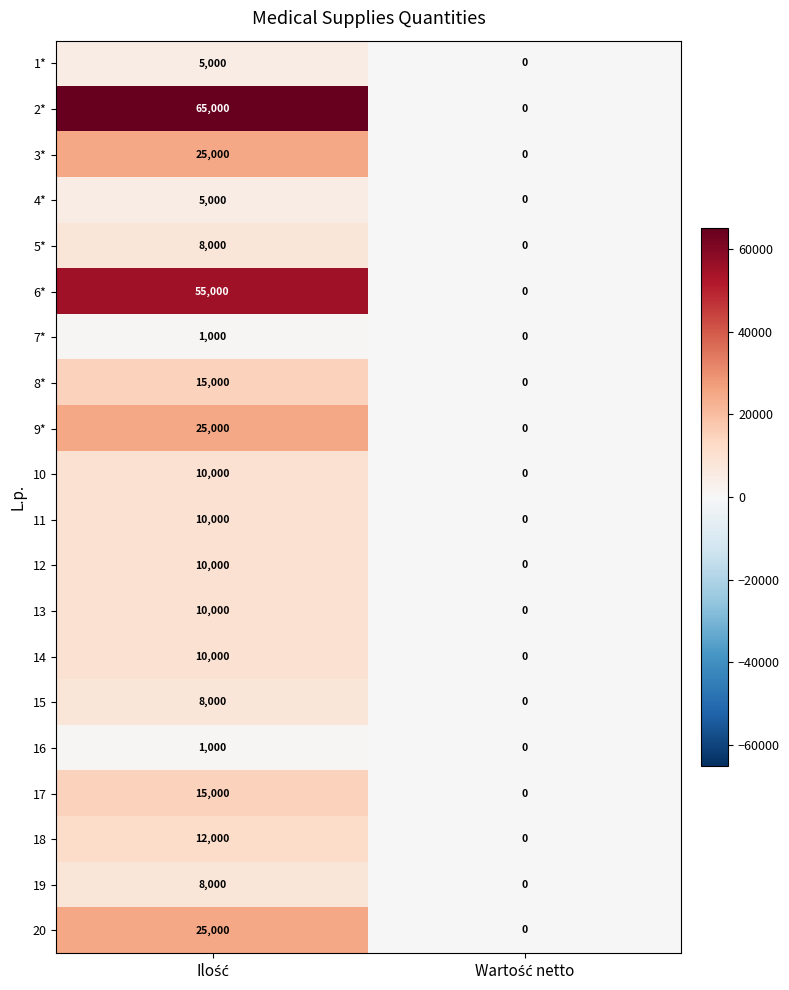

What is the average value of the 13 series?

5000